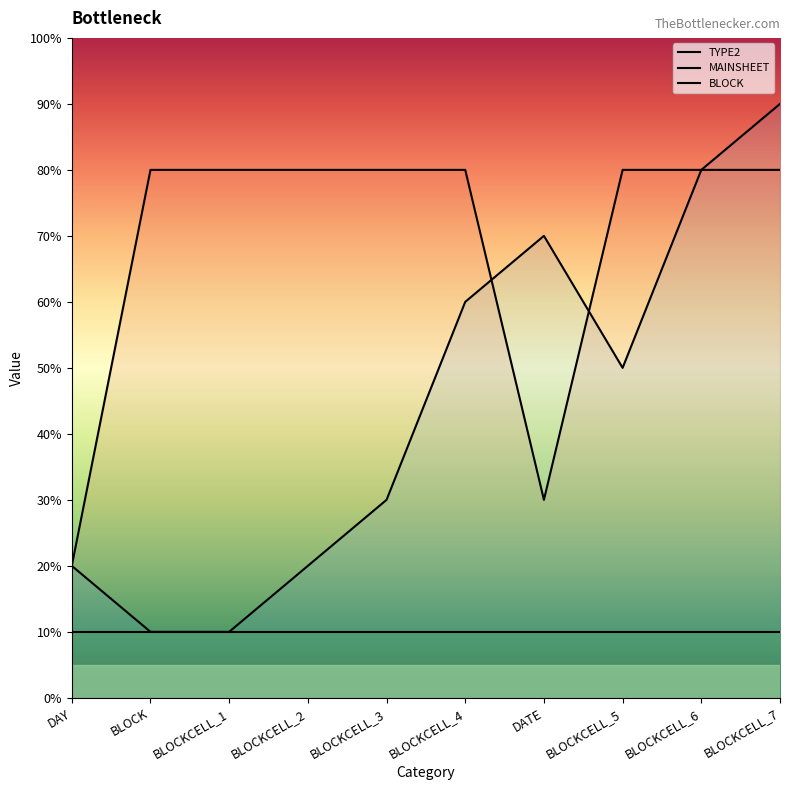

How many data points does each series have?

10